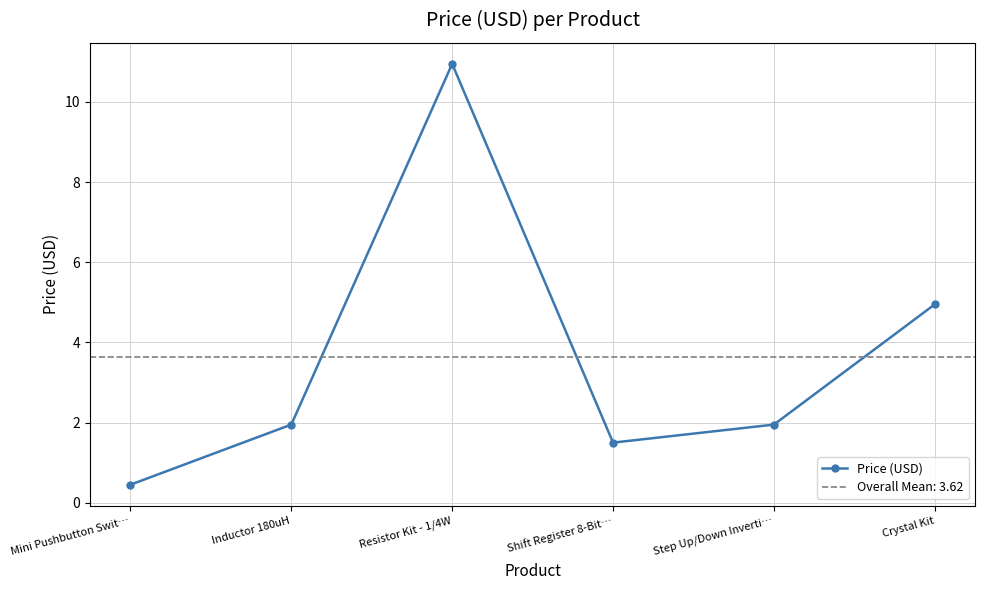

At which category does the chart reach its minimum across all series?

Mini Pushbutton Swit…